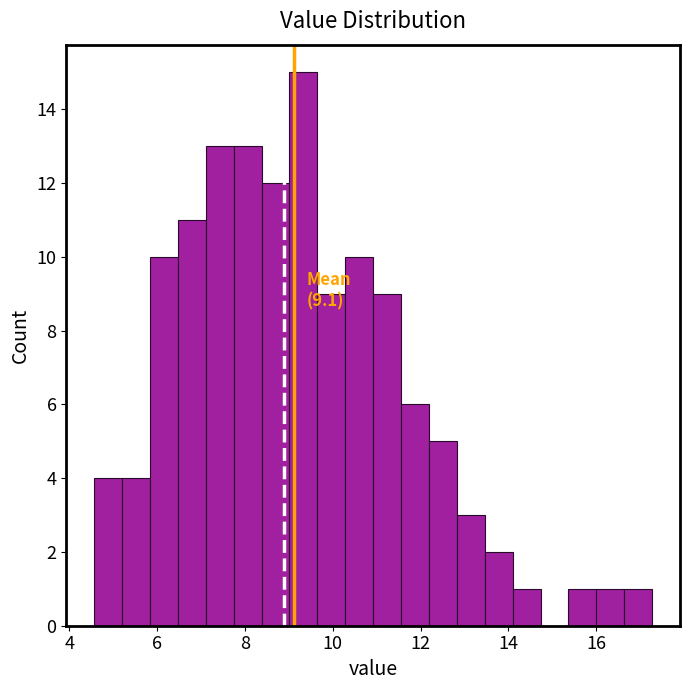

Around what value on the x-axis is the tallest bar? Give the approximate position of its centre, as read against the axis.

9.4